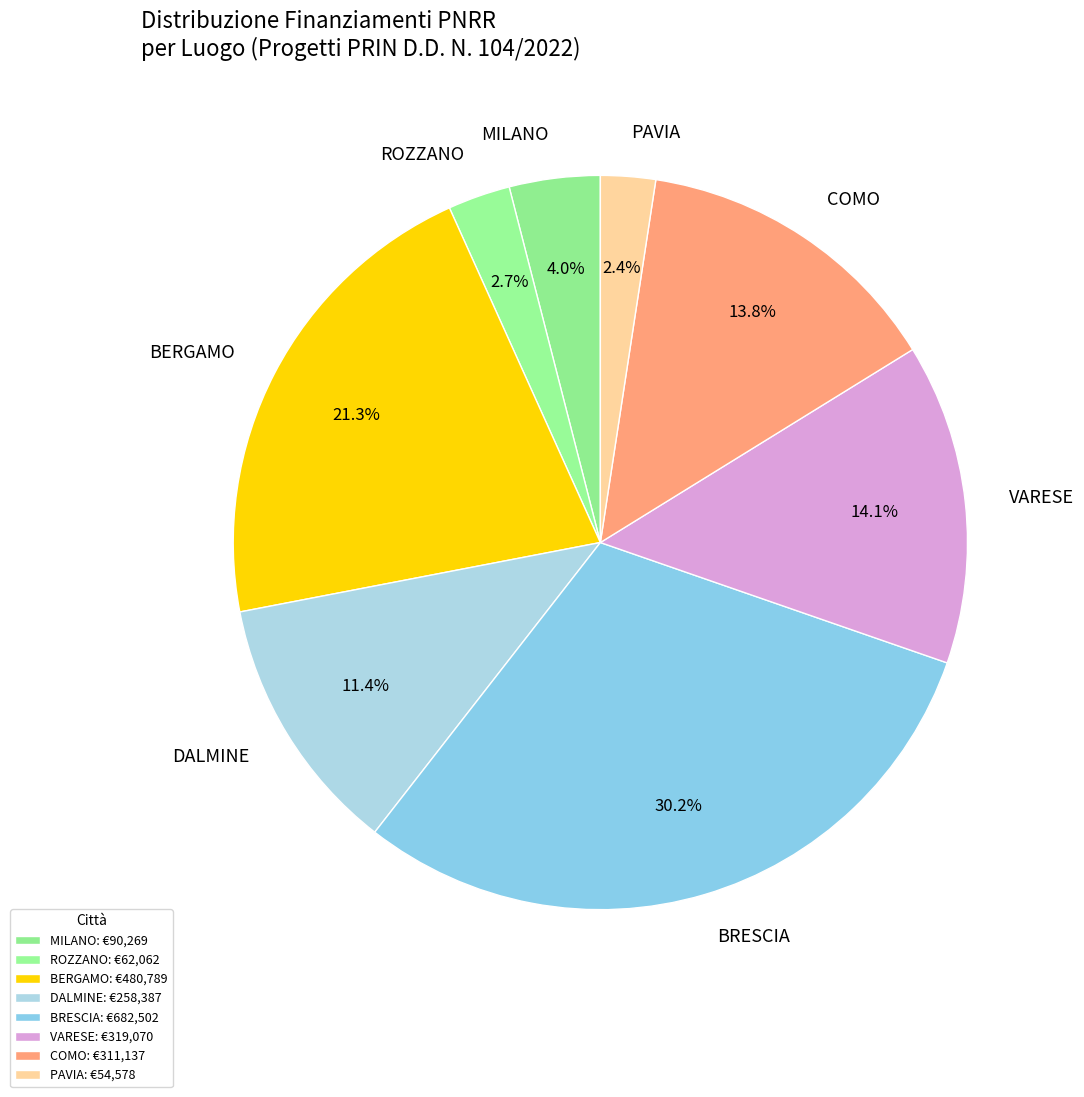

How much of the chart is everything except MILANO?

96.0%